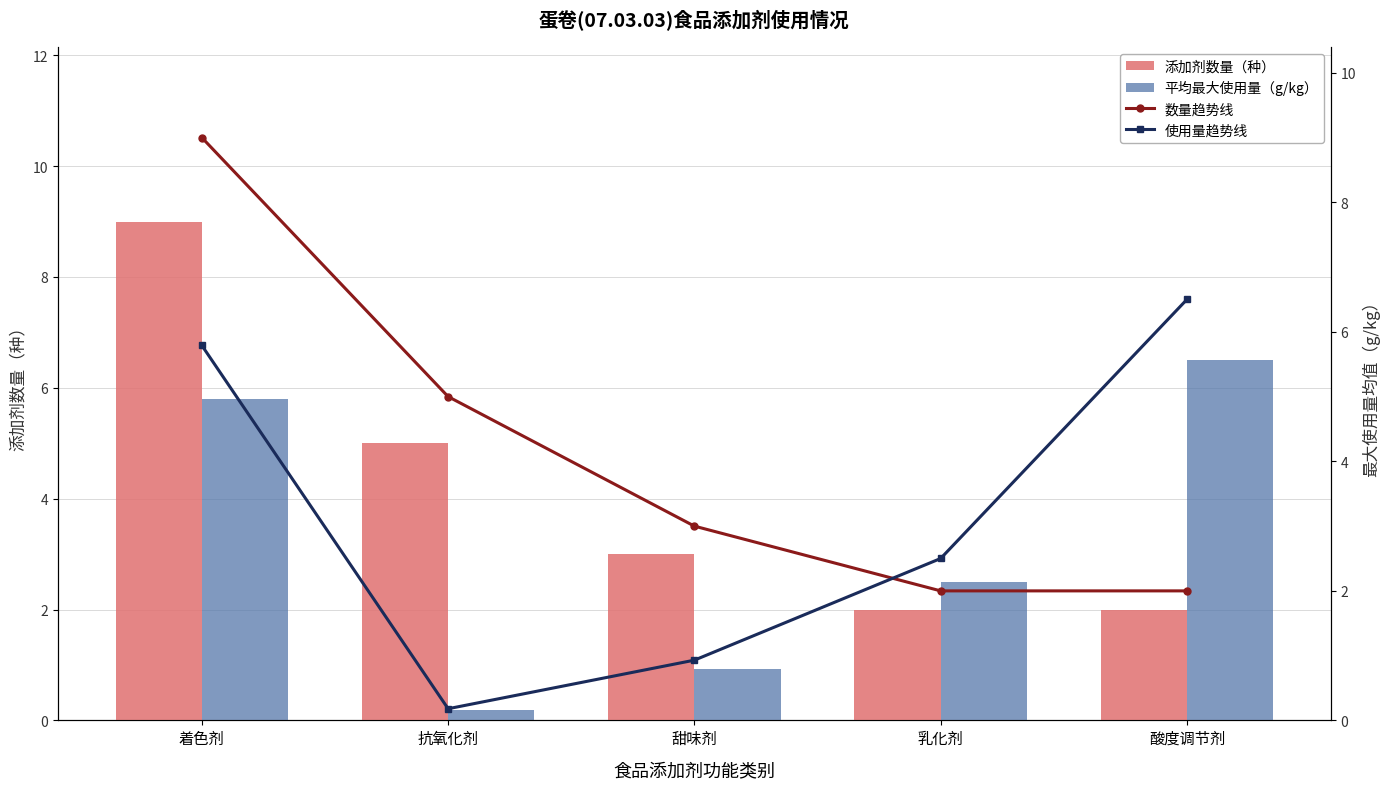

What is the highest value of the 数量趋势线 series?

9.0